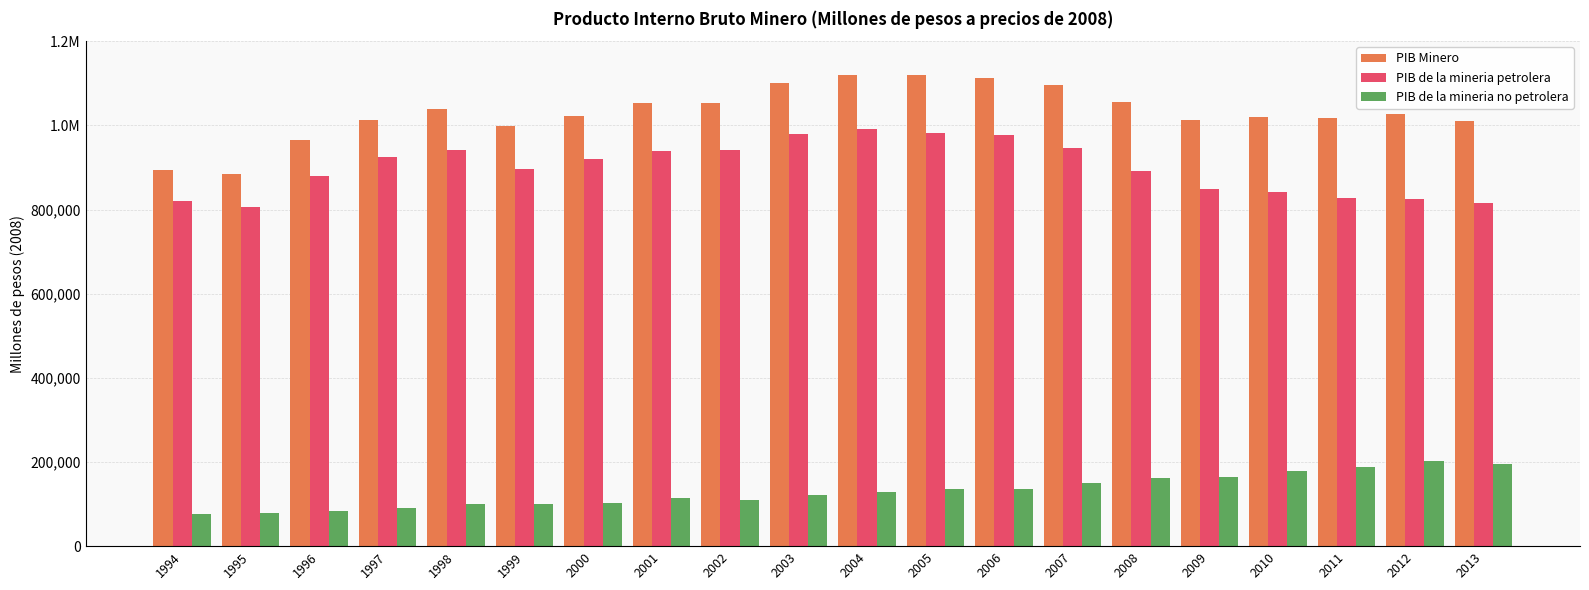

What are all the series names shown in the legend?

PIB Minero, PIB de la mineria petrolera, PIB de la mineria no petrolera